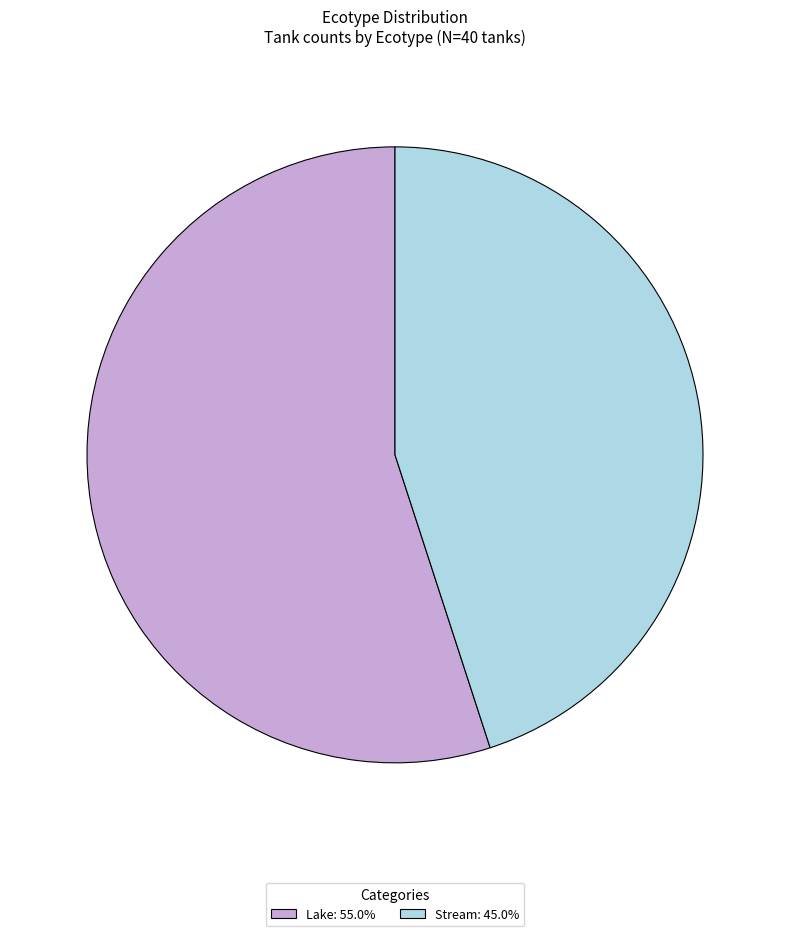

Which has a higher value, Stream or Lake?

Lake